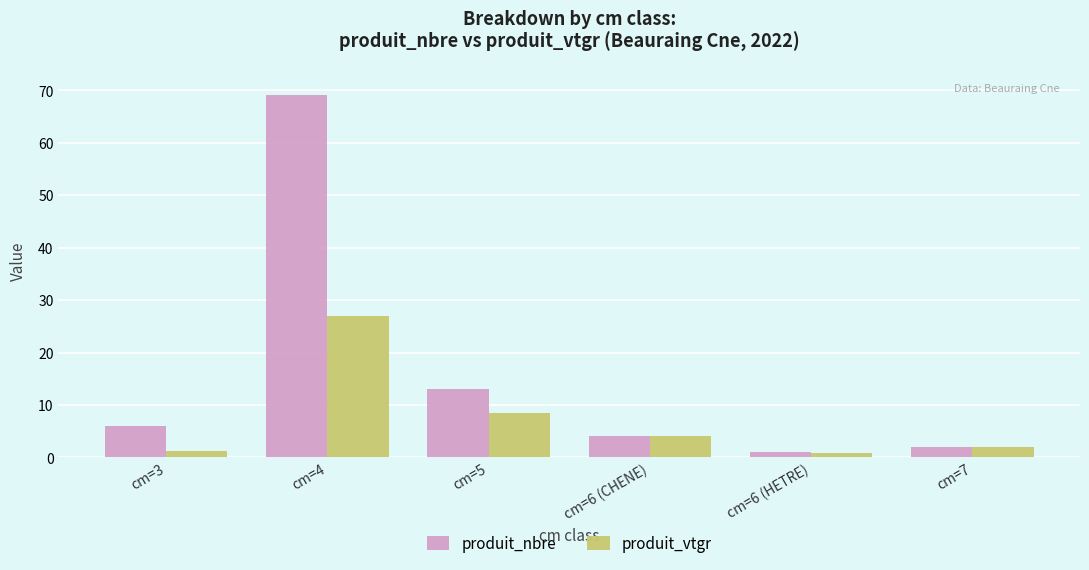

Which category has the highest value in the produit_vtgr series?

cm=4